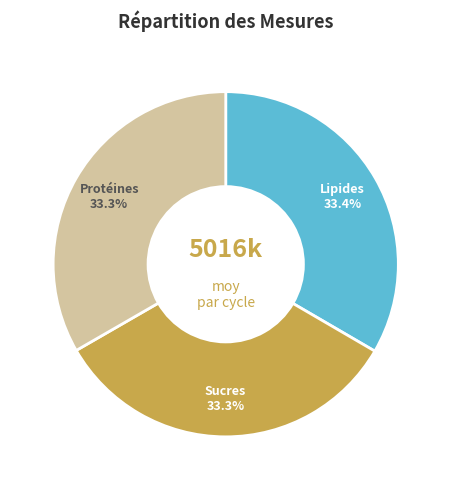

Does Lipides represent more than half of the total?

No